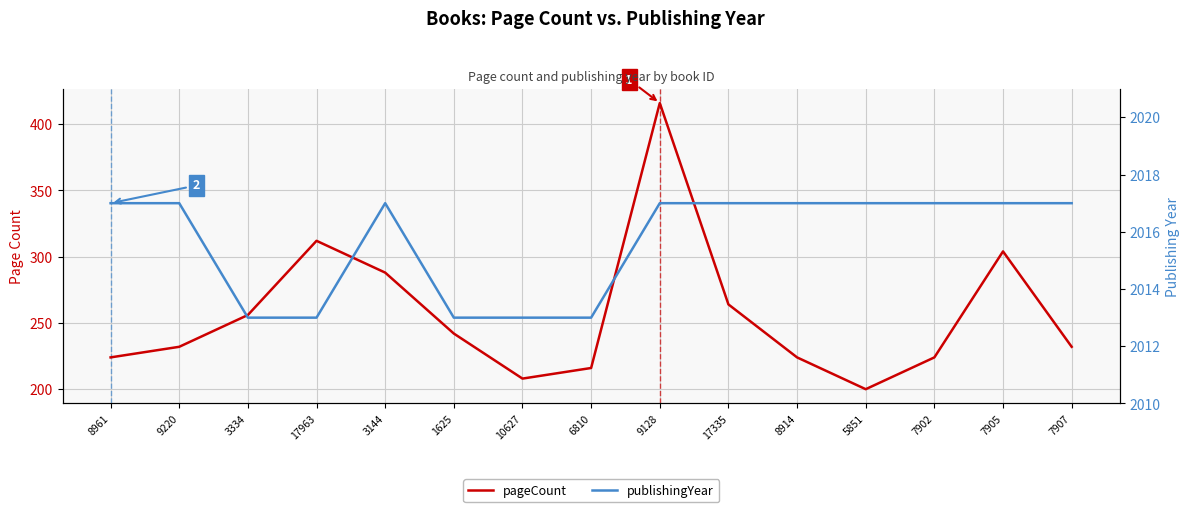

What is the difference between the highest and lowest values at 7907?

1785